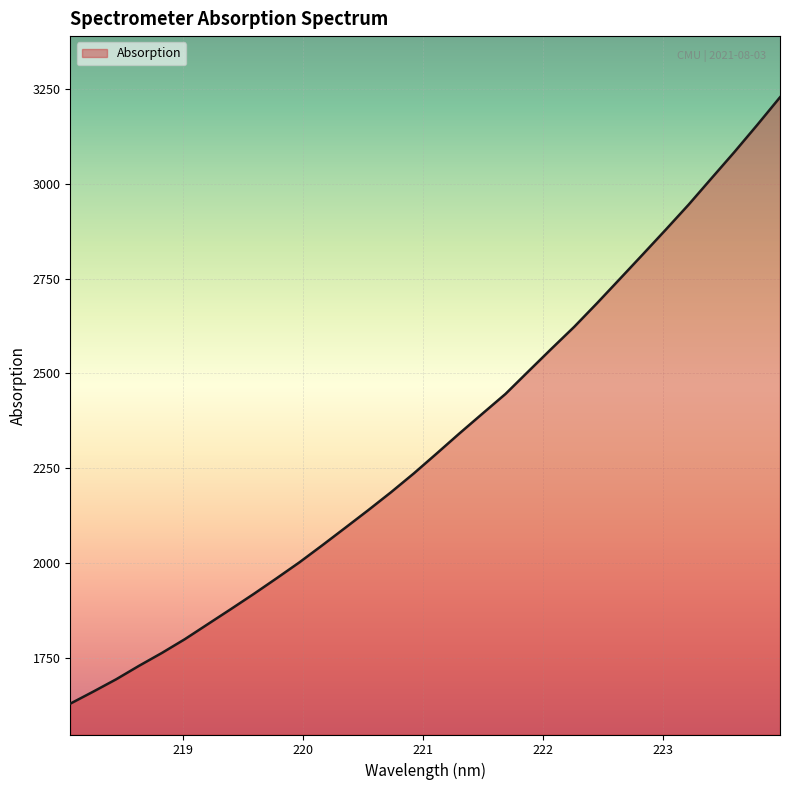

What is the greatest value displayed?

3228.7